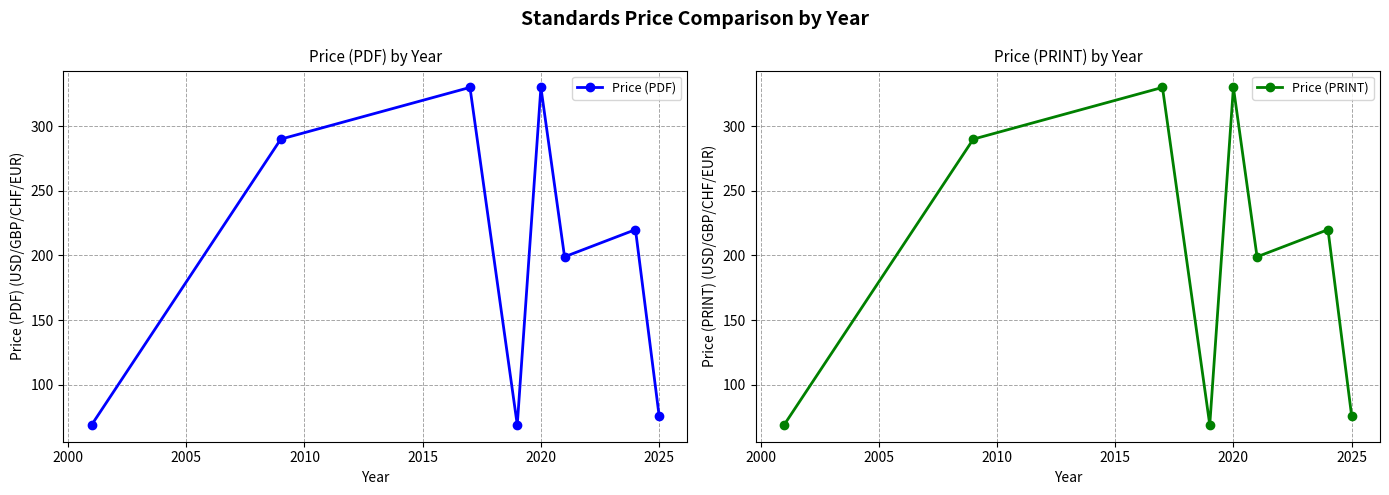

What is the highest value of the Price (PRINT) series?

330